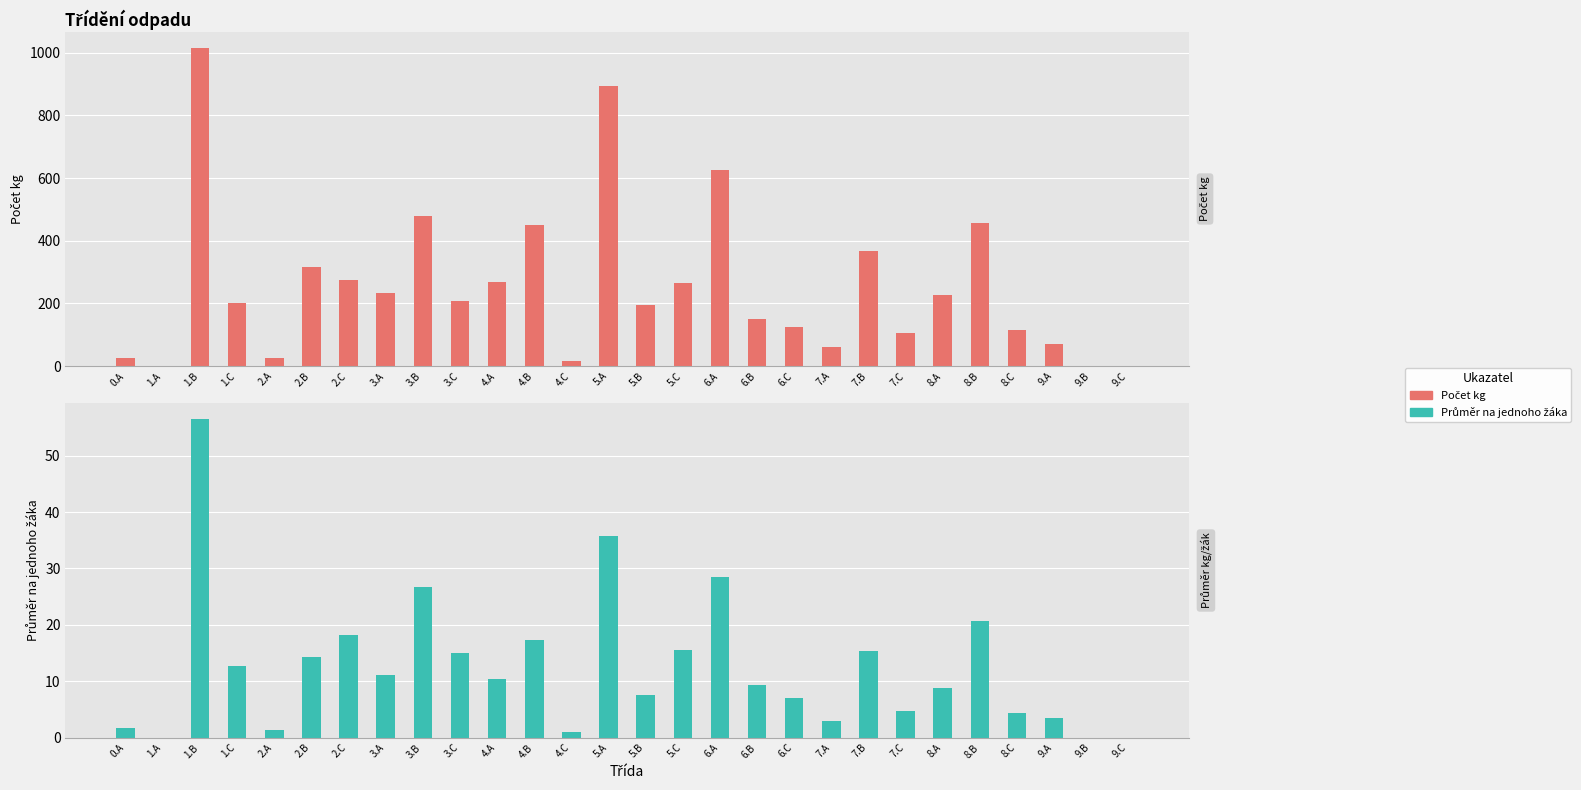

Rank the series by their average value, from highest to lowest.

Počet kg, Průměr na jednoho žáka